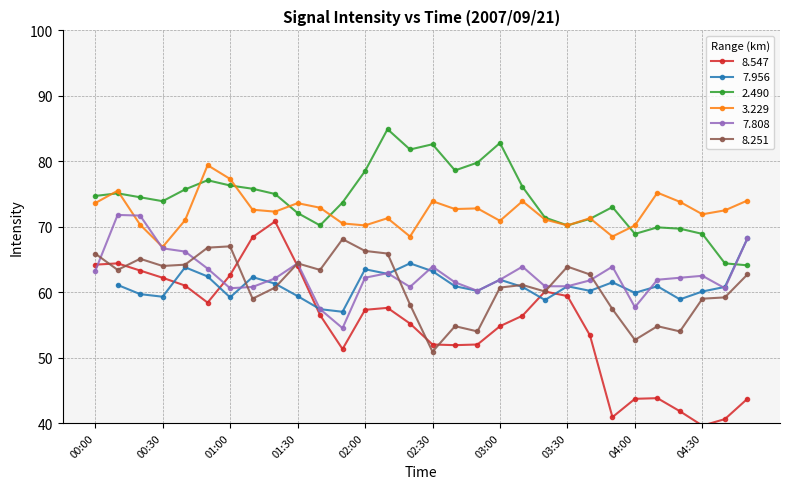

What is the maximum value shown in the chart?

84.9